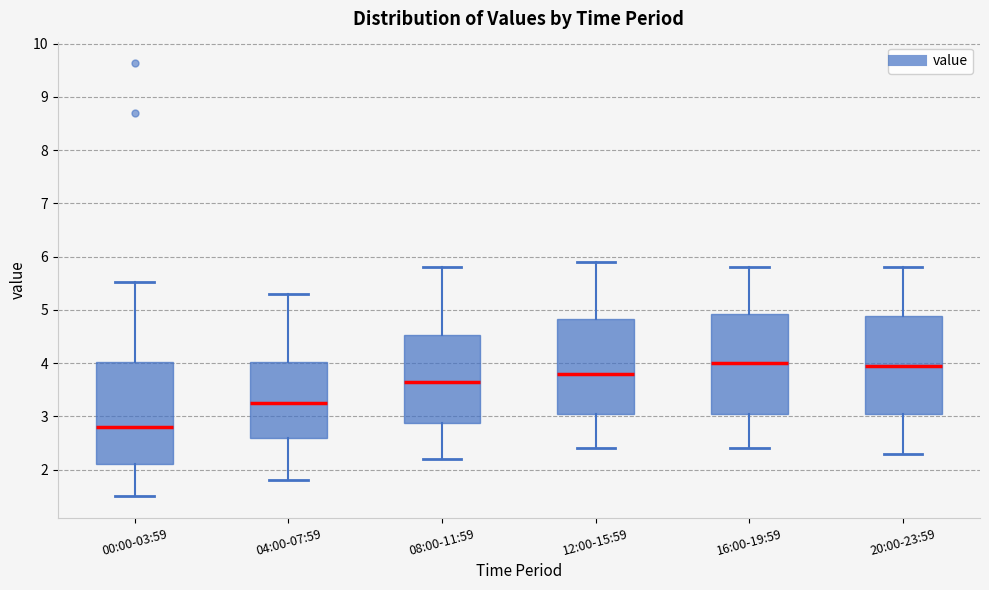

Which box has the lowest median line?

00:00-03:59